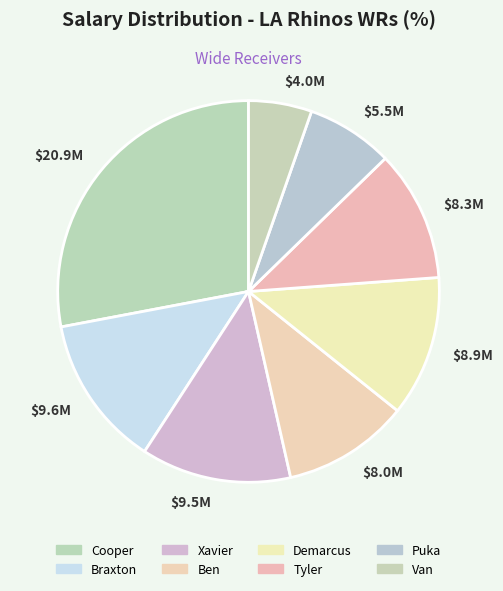

Do Puka and Xavier together represent more than half of the pie?

No